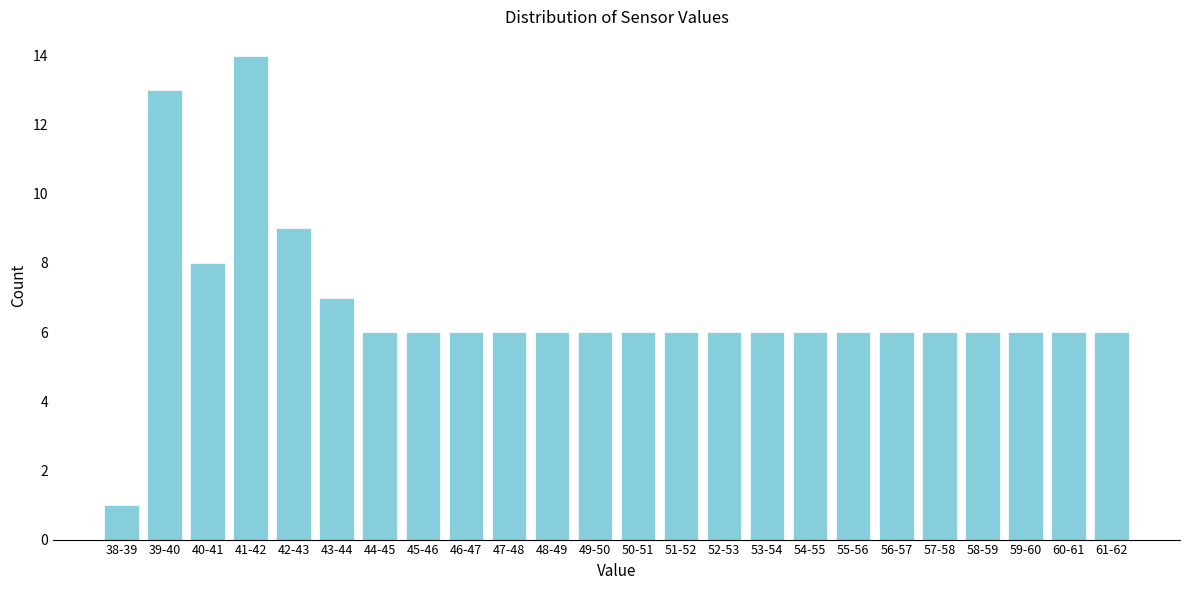

Reading right to left, what are all the values shown in this chart?

61-62=6	60-61=6	59-60=6	58-59=6	57-58=6	56-57=6	55-56=6	54-55=6	53-54=6	52-53=6	51-52=6	50-51=6	49-50=6	48-49=6	47-48=6	46-47=6	45-46=6	44-45=6	43-44=7	42-43=9	41-42=14	40-41=8	39-40=13	38-39=1